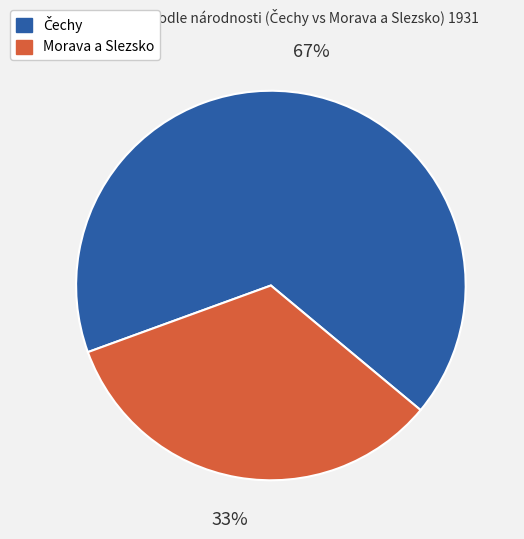

Is it true that Morava a Slezsko is 21% of the pie?

False